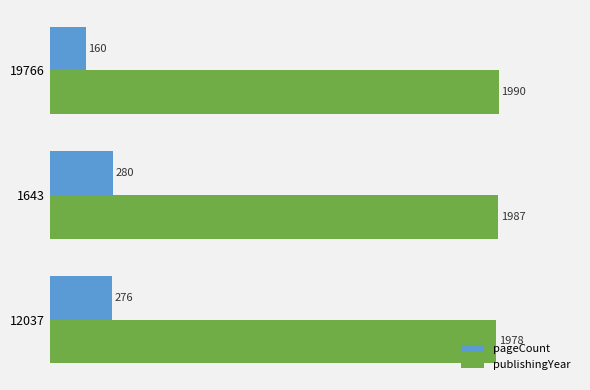

Between 1643 and 19766, which series saw the biggest shift?

pageCount